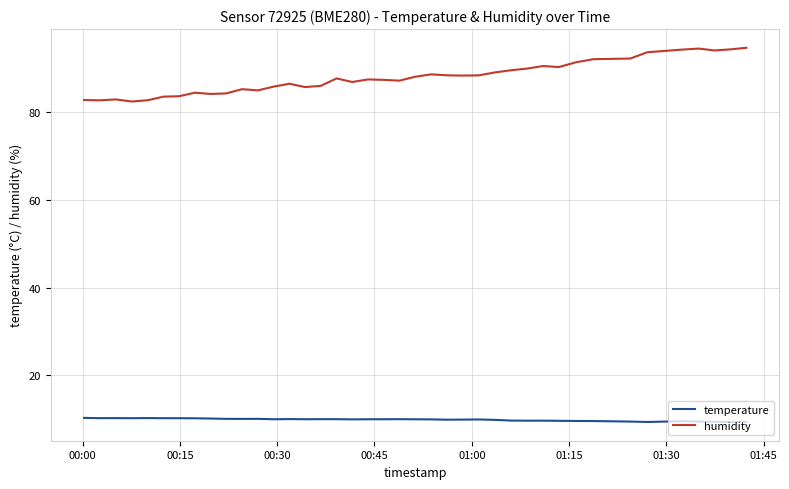

What is the difference between the maximum and minimum values in the humidity series?

12.3